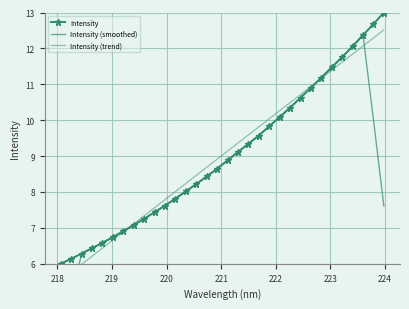

How many intersections are there between Intensity (trend) and Intensity (smoothed)?

4